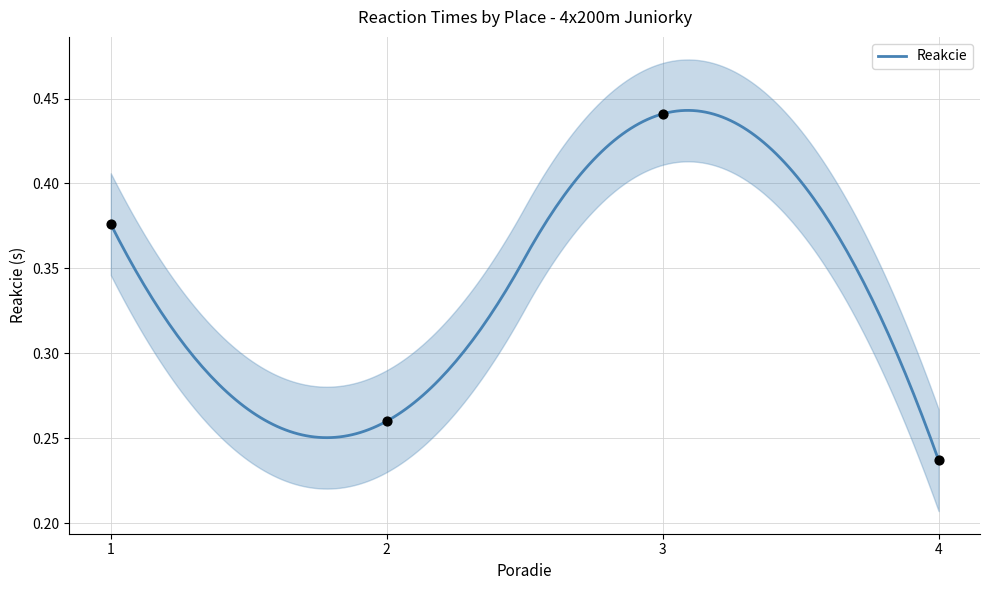

Between 2 and 3, which is larger?

3